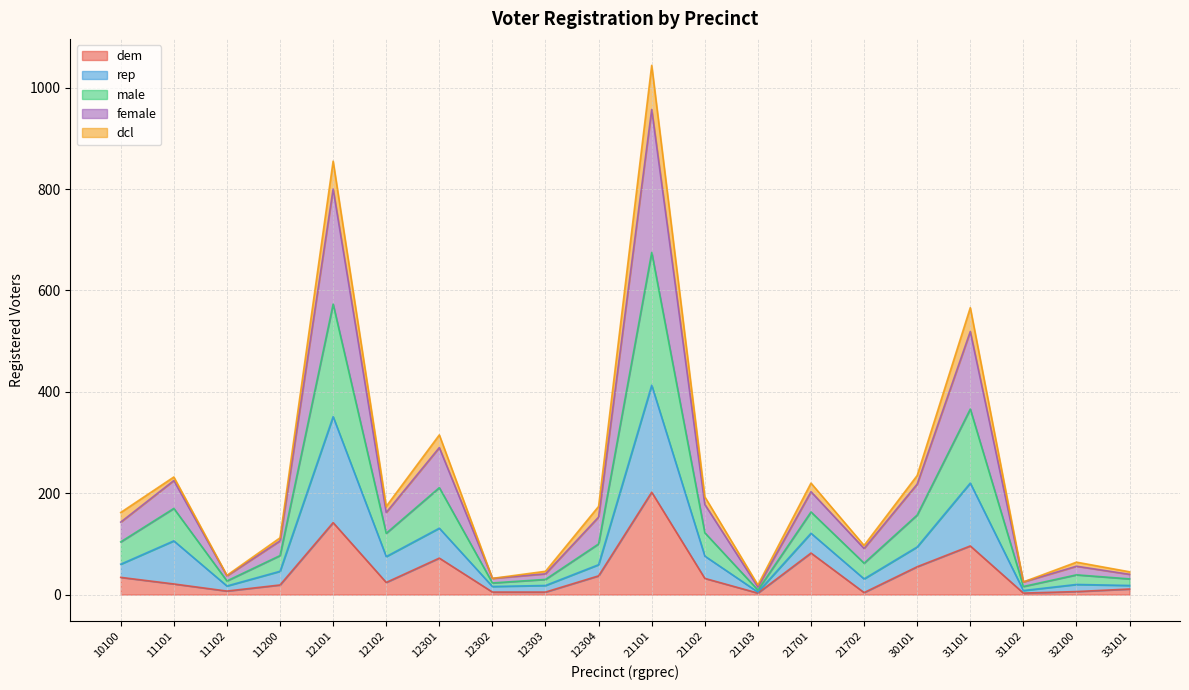

What is the value of the rep point at the 13th from the left?

9